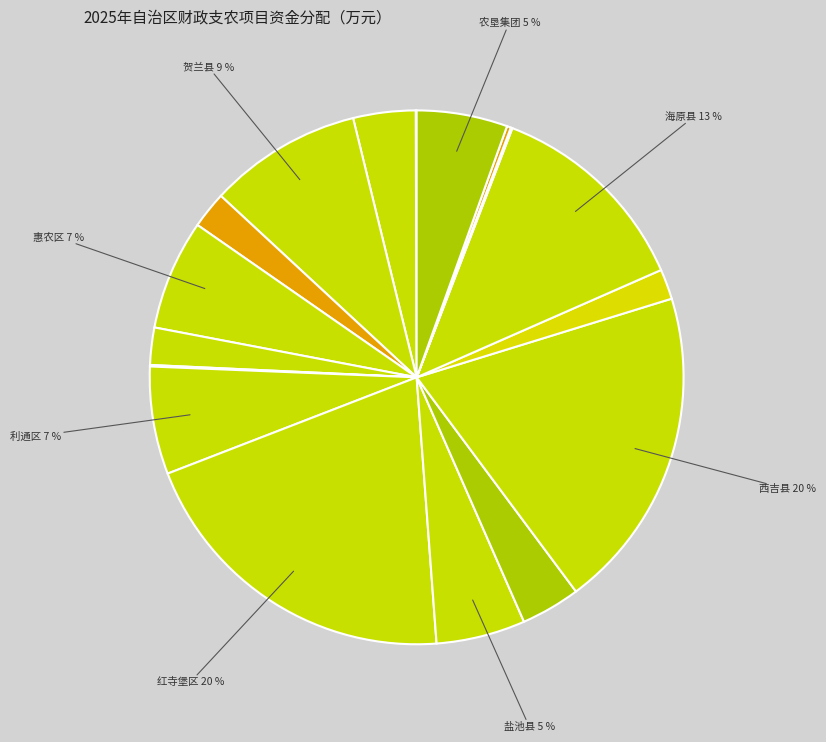

Count the number of slices in the pie.

17